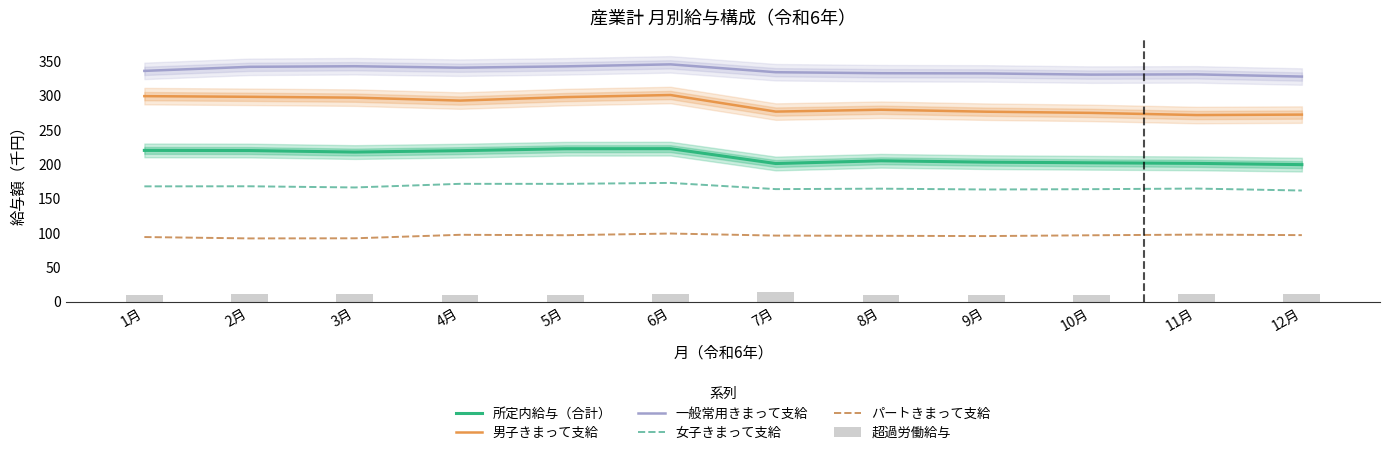

List the labels in order of 一般常用きまって支給 value, smallest first.

12月, 10月, 11月, 9月, 8月, 7月, 1月, 4月, 2月, 5月, 3月, 6月